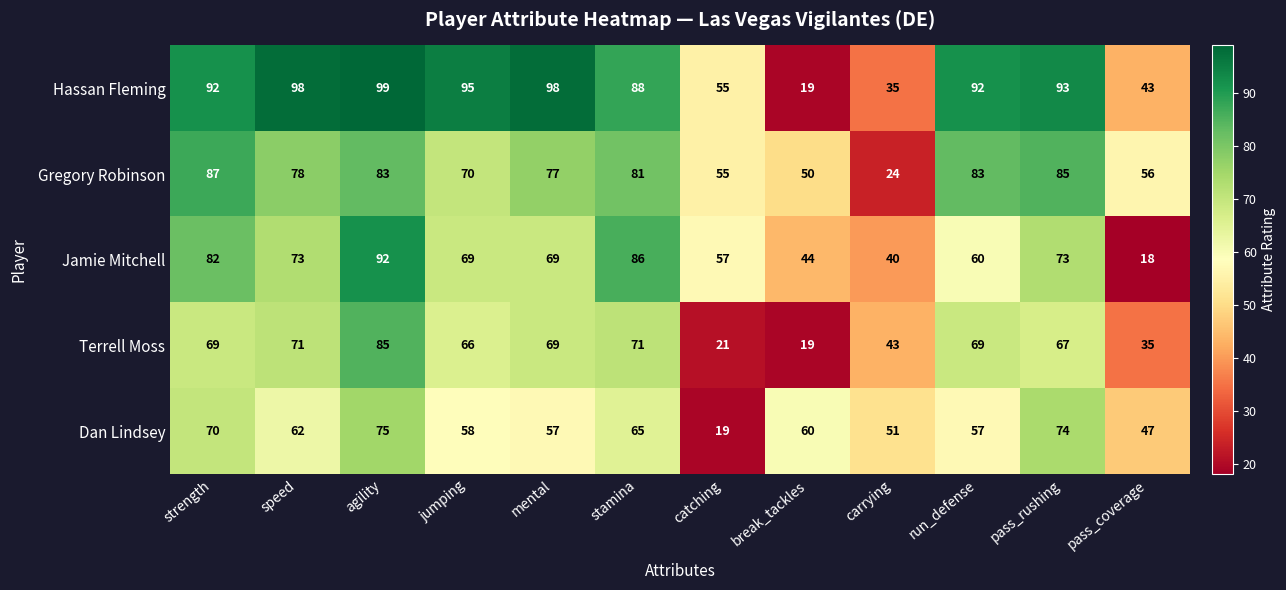

How many data points does each series have?

12